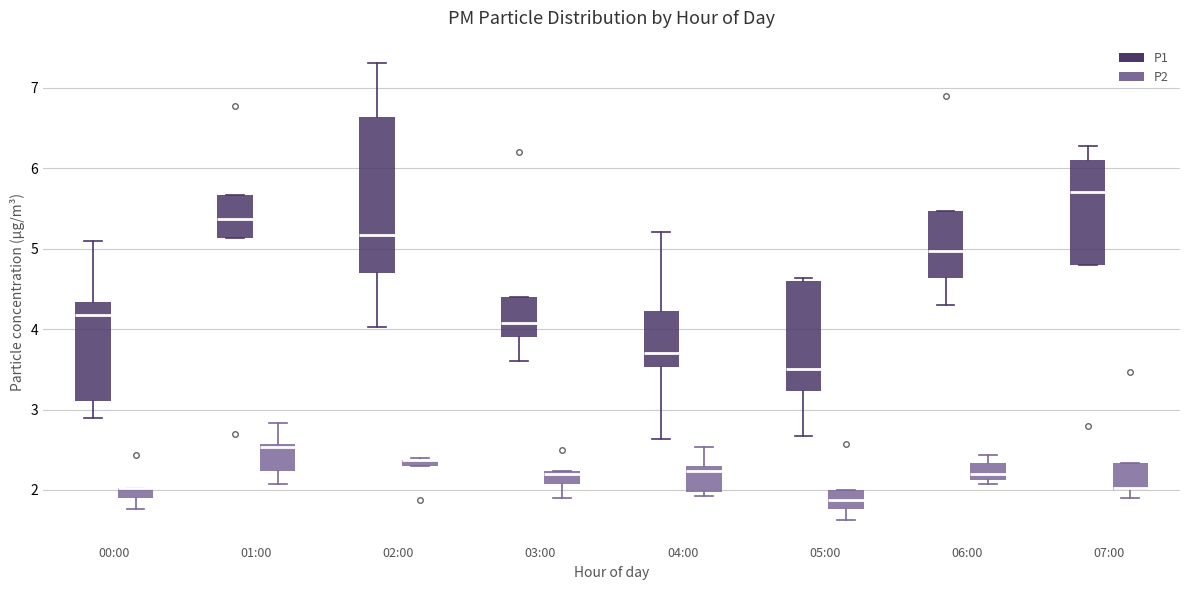

Which box is the tallest, from its lower edge to its upper edge?

02:00 (P1)